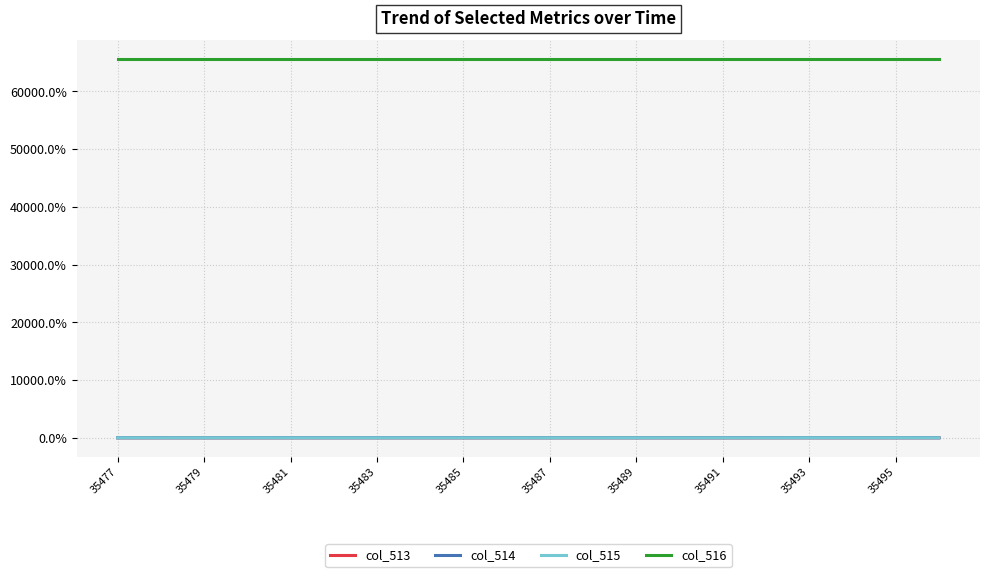

Which series has the largest total across all categories?

col_516